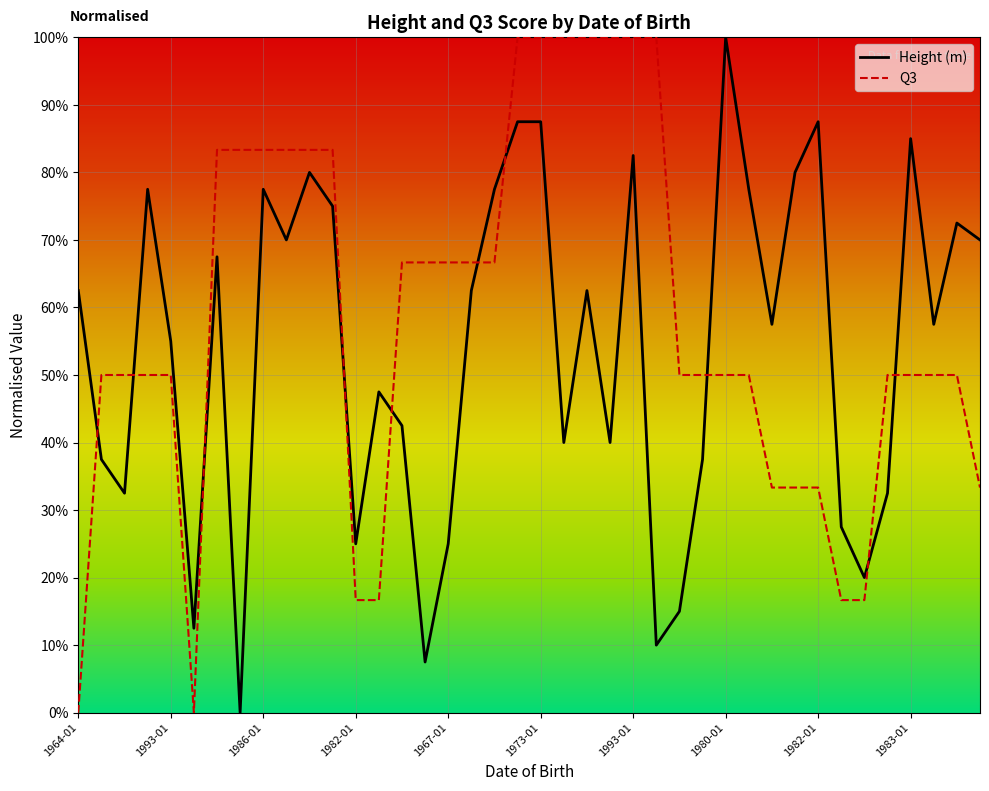

What are all the series names shown in the legend?

Height (m), Q3